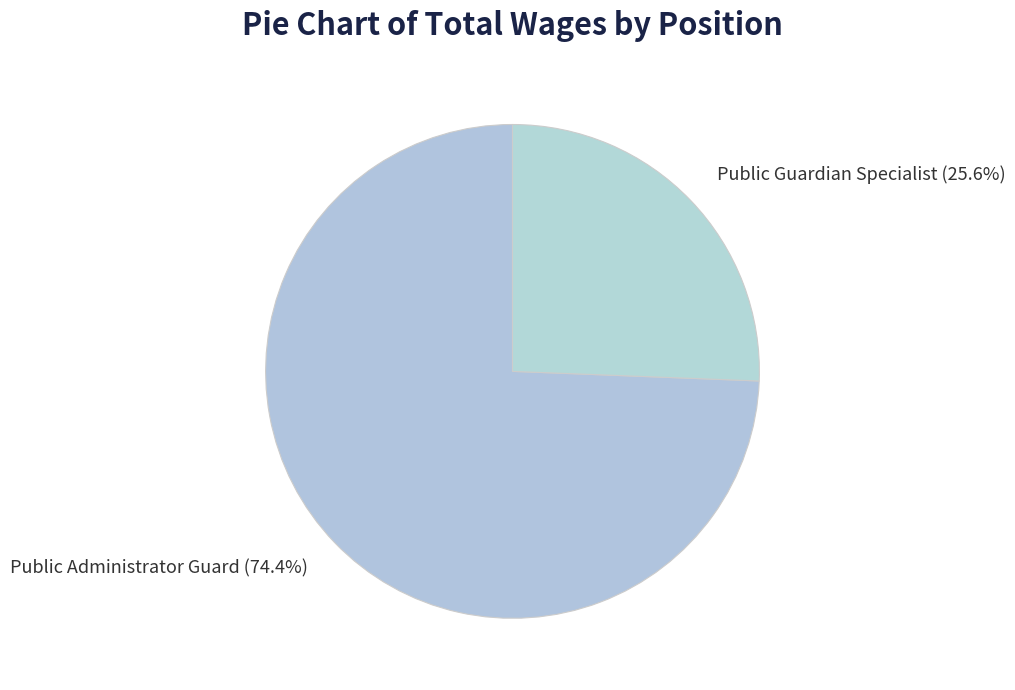

What is the ratio of the value at Public Administrator Guard to the value at Public Guardian Specialist?

2.9